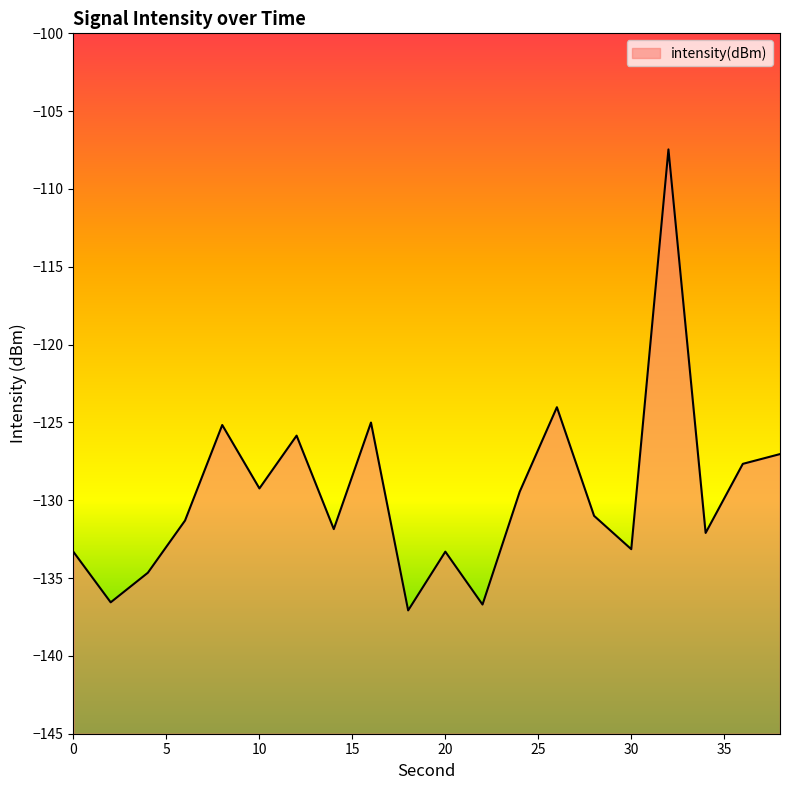

Reading left to right, what are all the values shown in this chart?

-133.3	-136.6	-134.7	-131.3	-125.2	-129.2	-125.8	-131.9	-125.0	-137.1	-133.3	-136.7	-129.5	-124.0	-131.0	-133.1	-107.5	-132.1	-127.7	-127.0